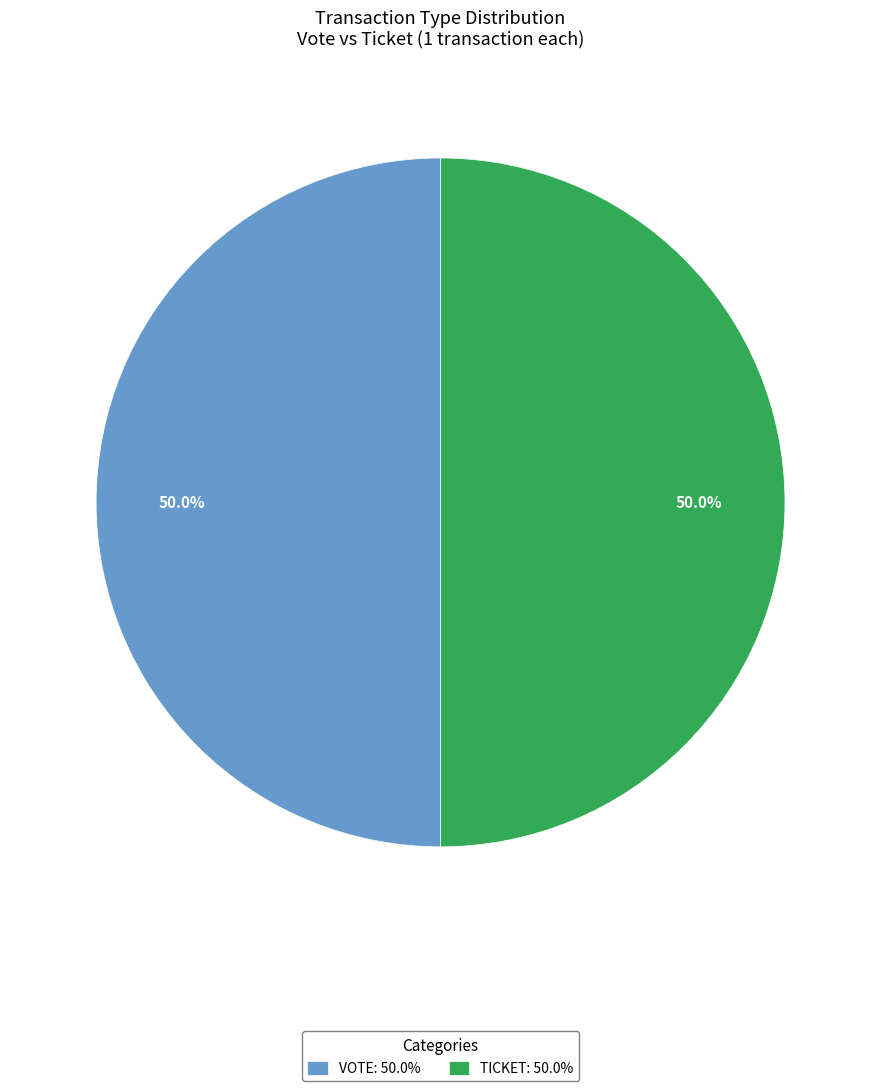

Combined, what portion of the pie is TICKET: 50.0% and VOTE: 50.0%?

100.0%